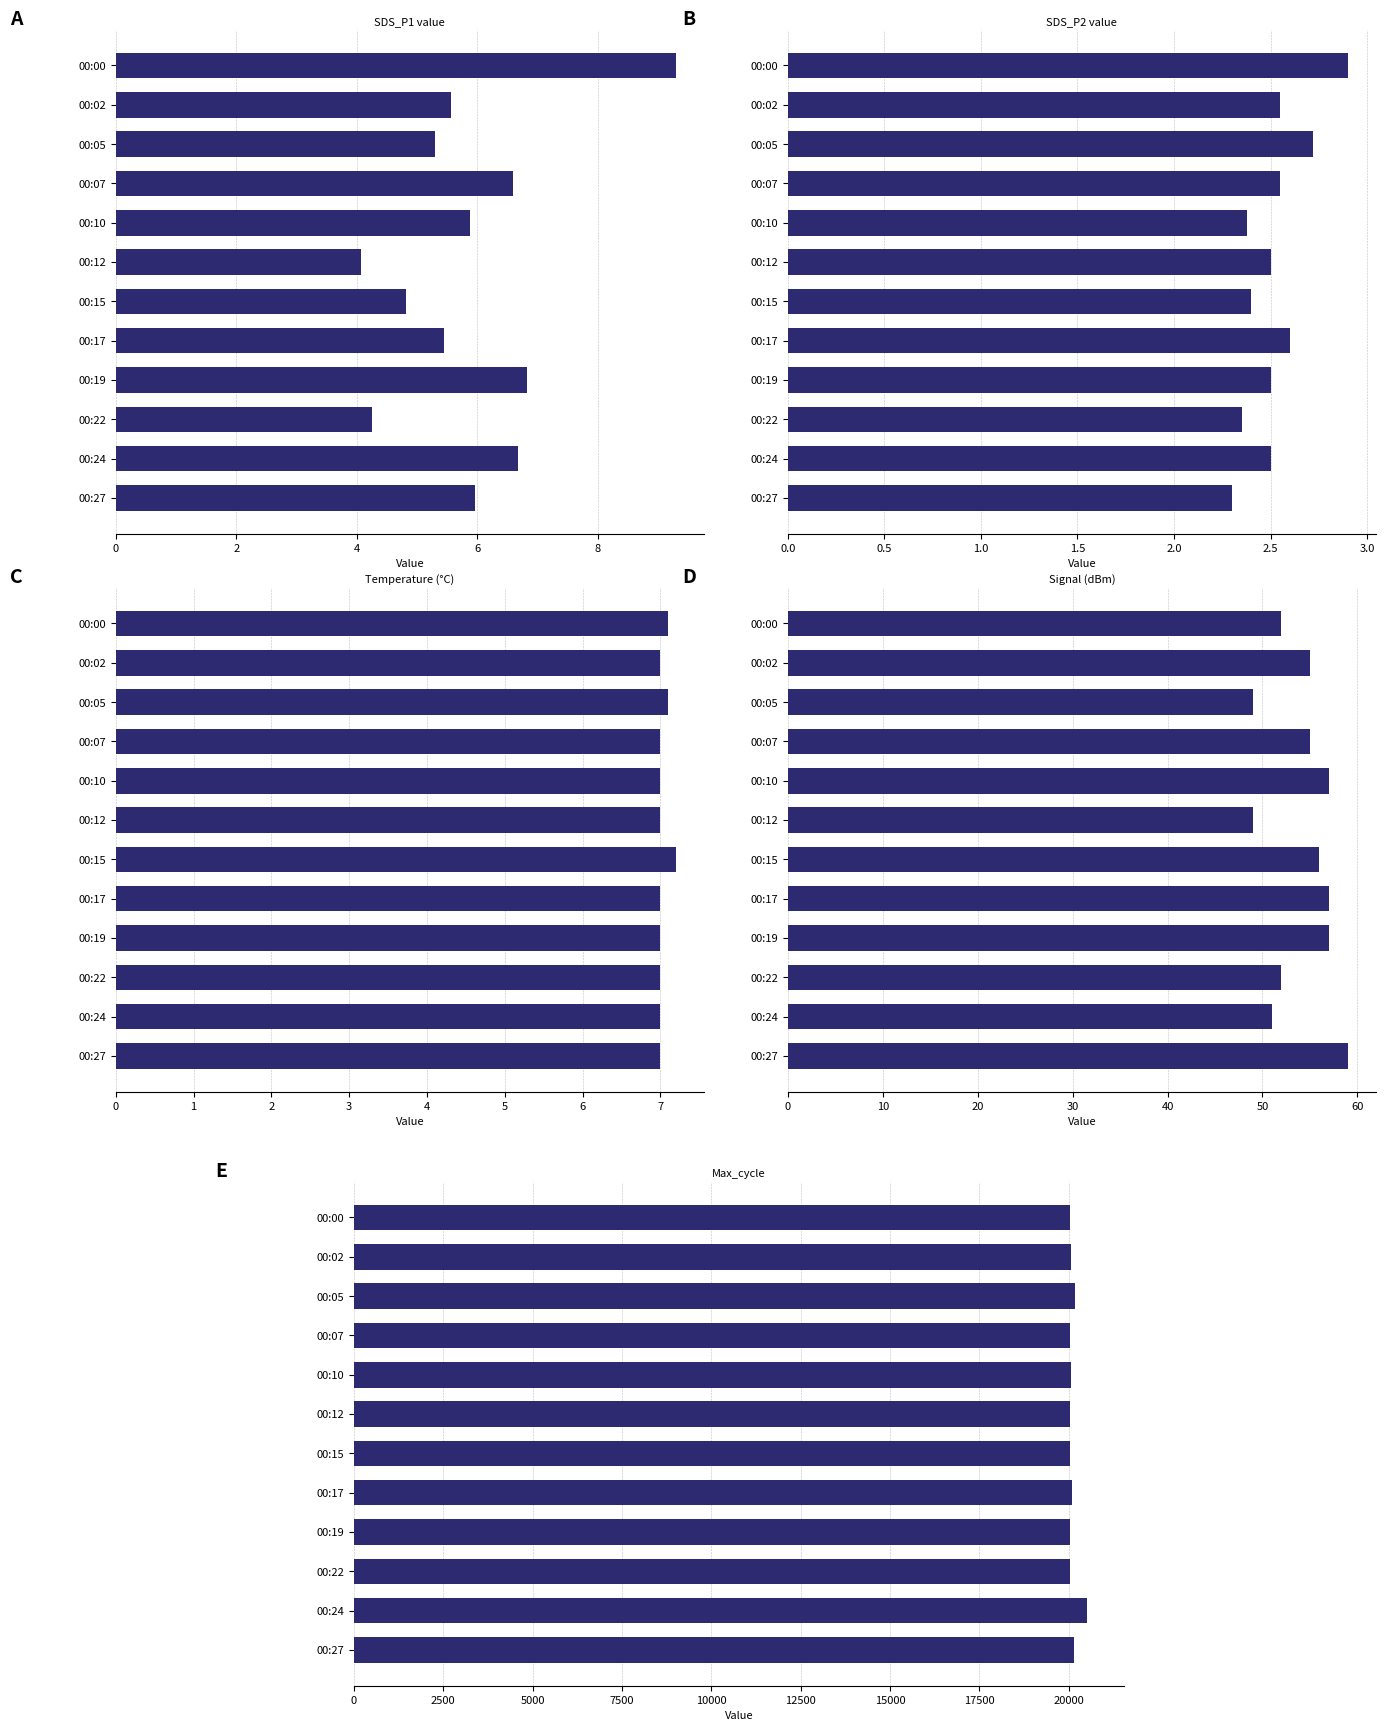

What is the maximum value shown in the chart?

20514.0